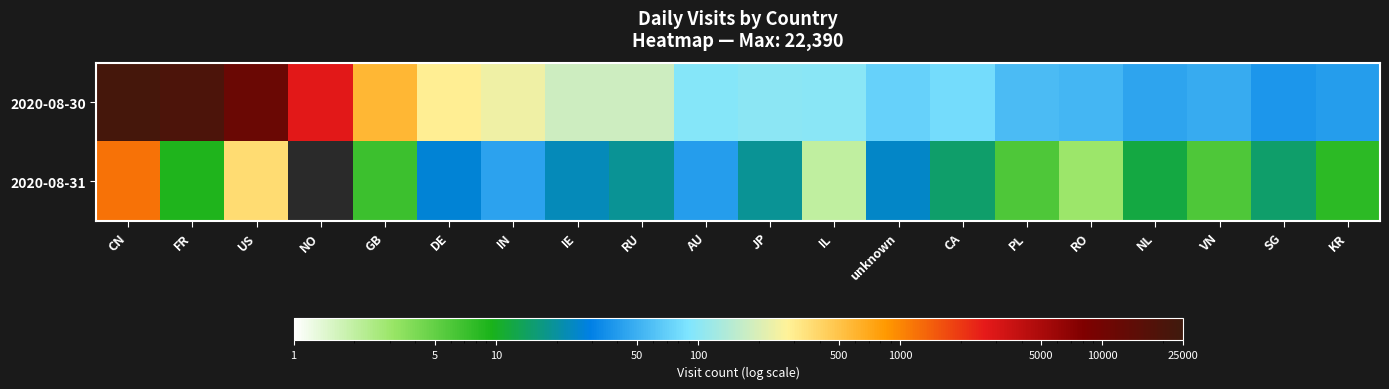

Is the value of 2020-08-30 at IN greater than the value of 2020-08-31 at IE?

Yes